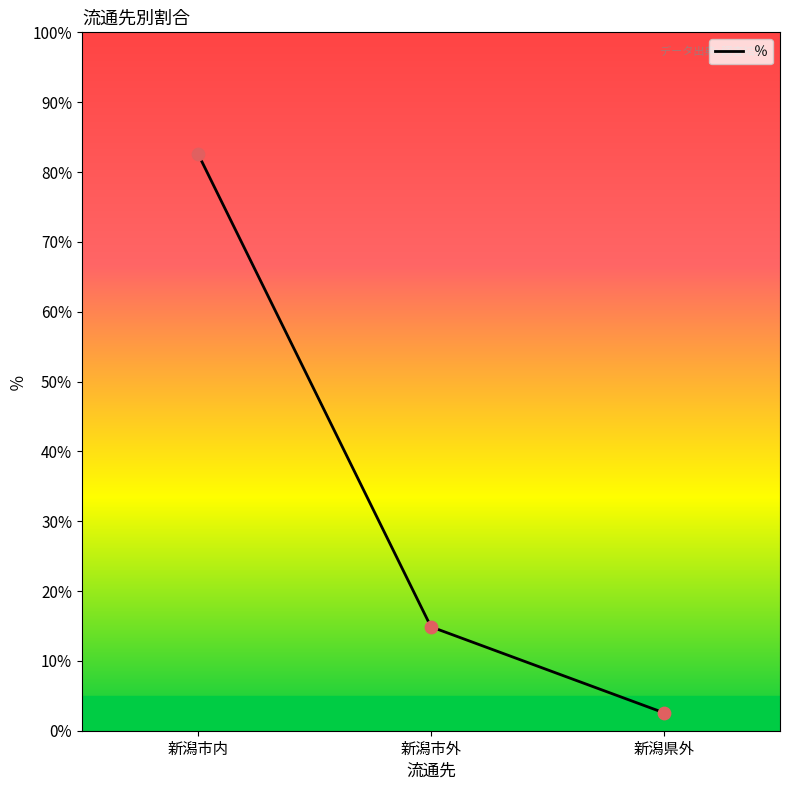

What is the ratio of the value at 新潟県外 to the value at 新潟市外?

0.2